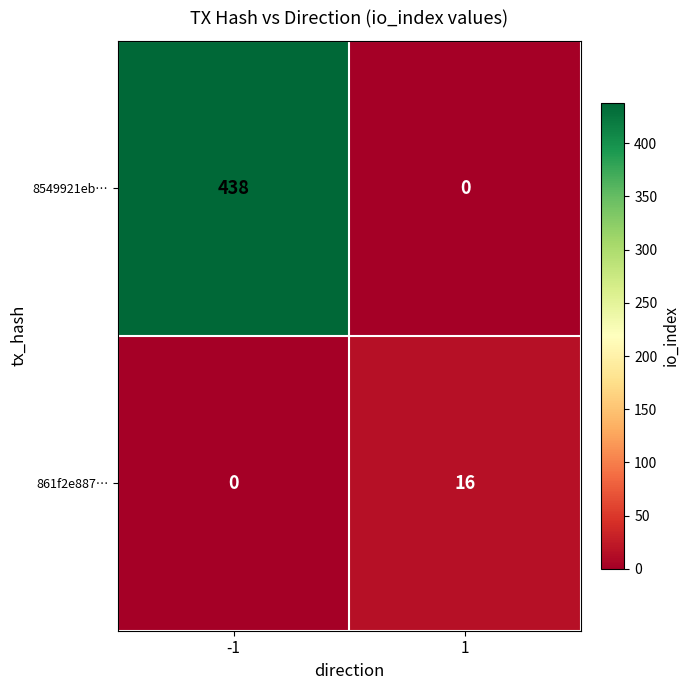

What is the difference between the 861f2e887… values at -1 and 1?

16